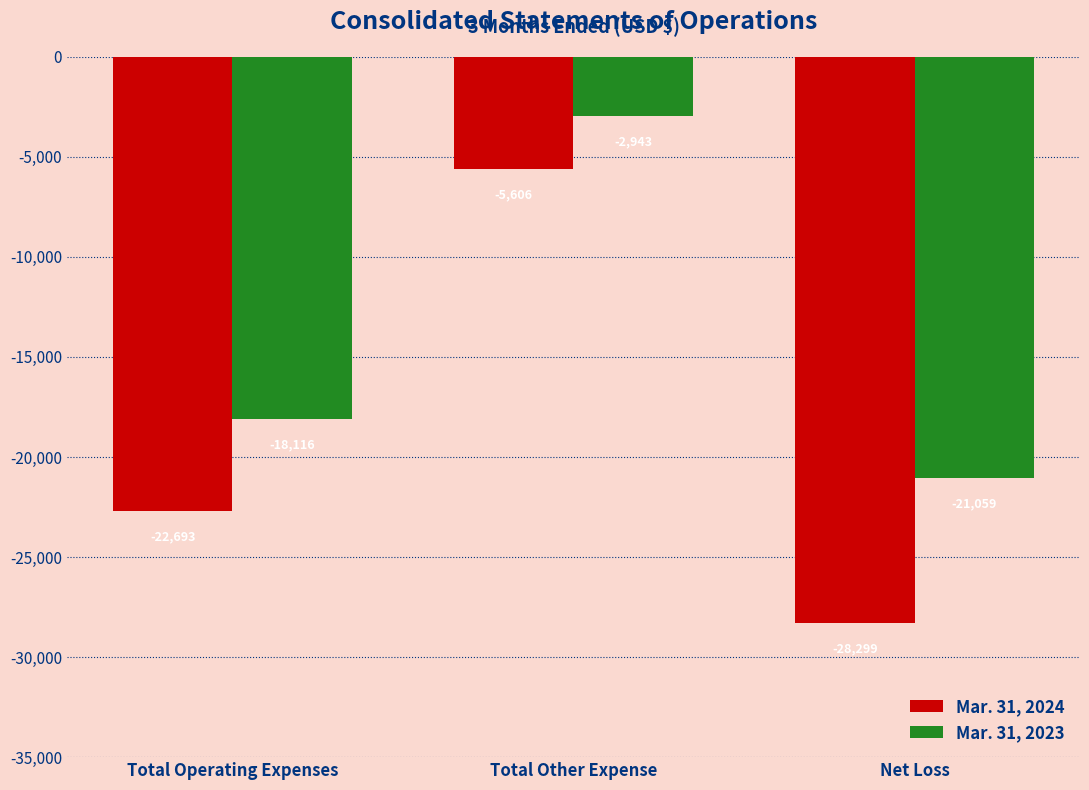

Are the bars horizontal?

No